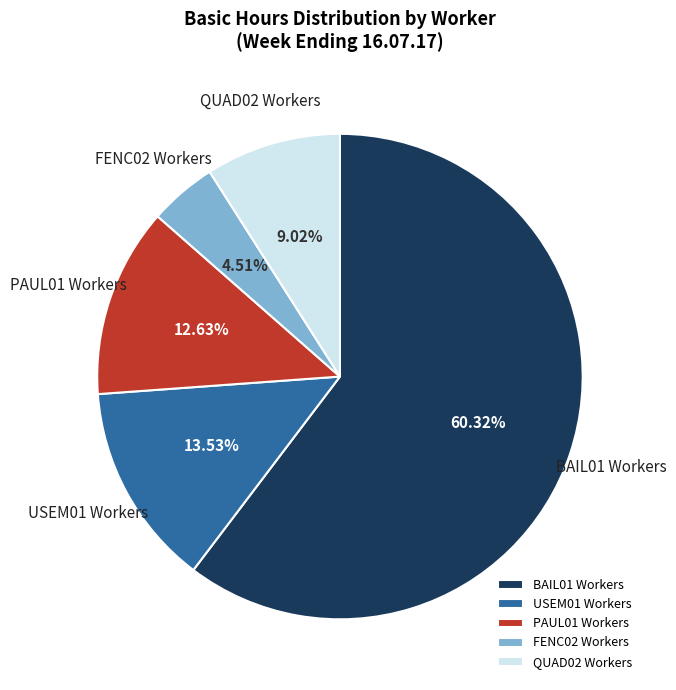

To the nearest percent, what is the difference between the largest and smallest slice percentages?

56%